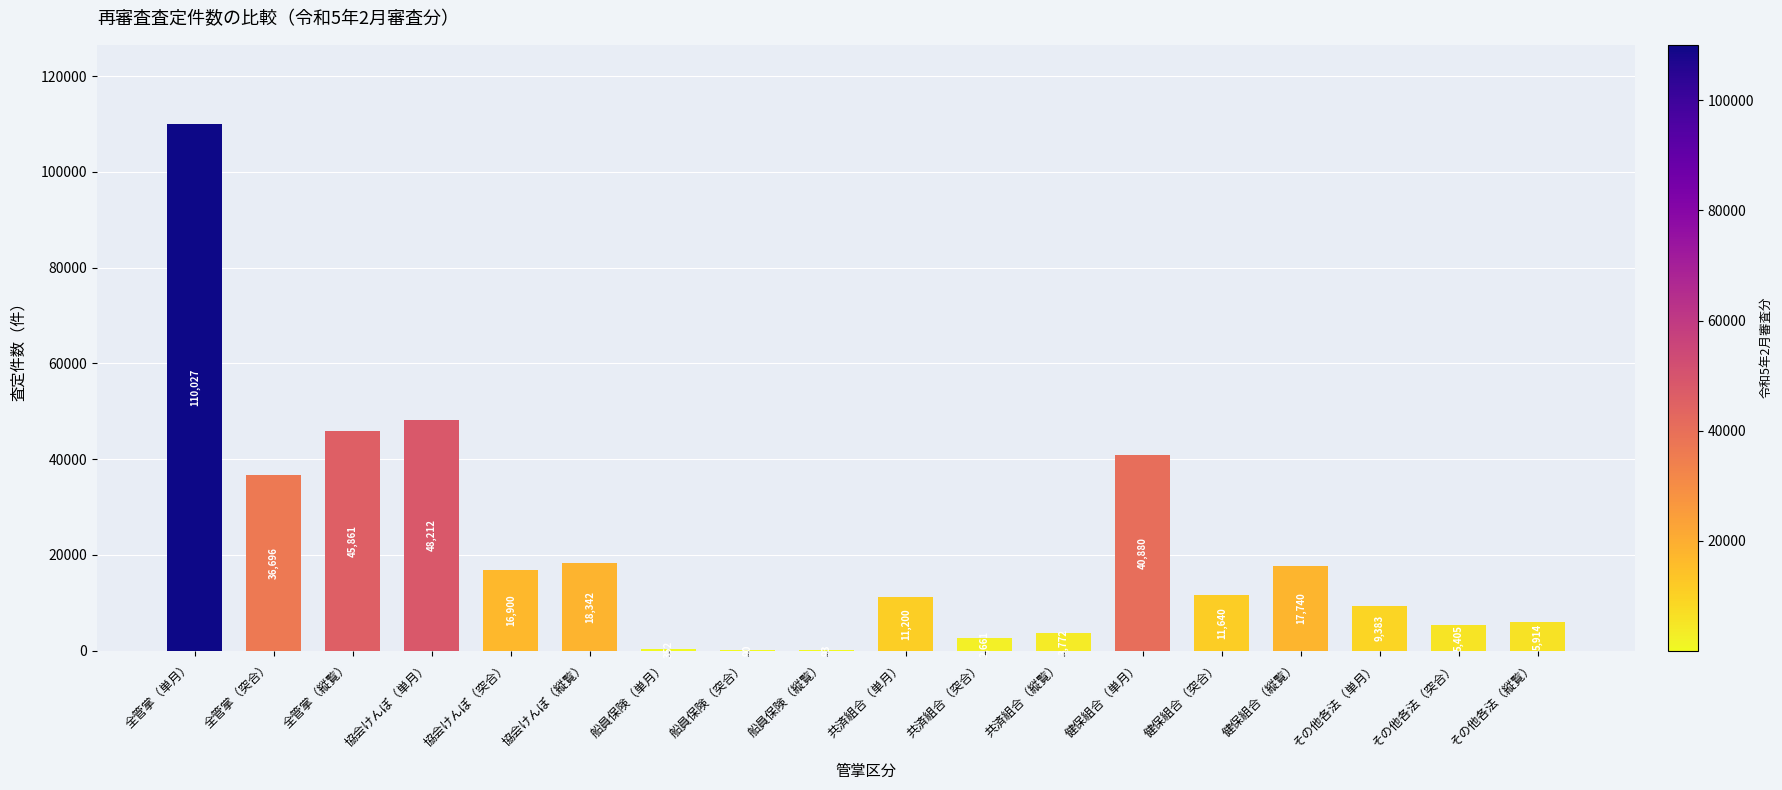

The chart shows a value of 93 at 船員保険（縦覧）. True or false?

True